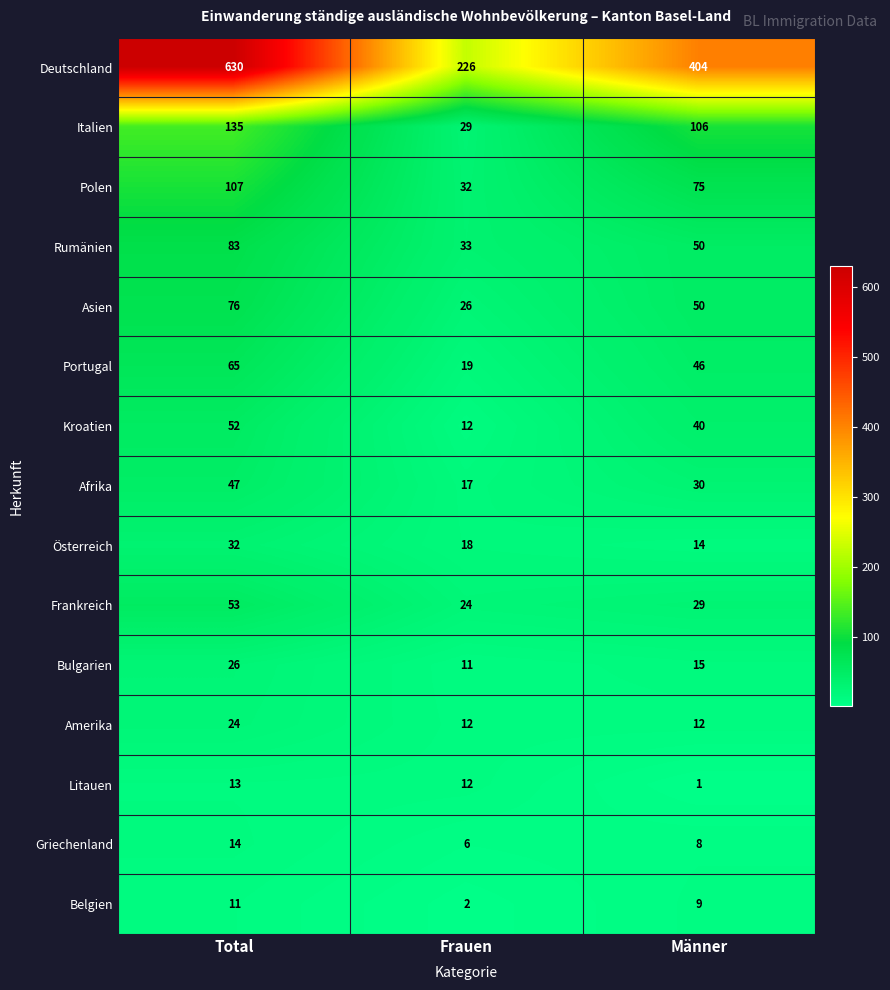

Which category has the highest value across all series?

Total